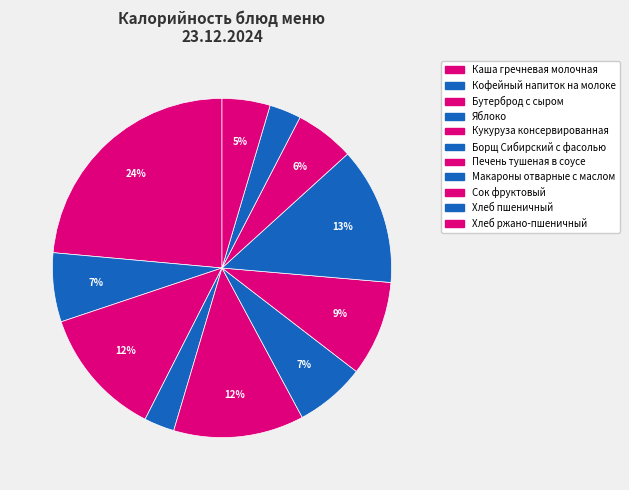

To the nearest percent, what portion does Хлеб пшеничный represent?

3%